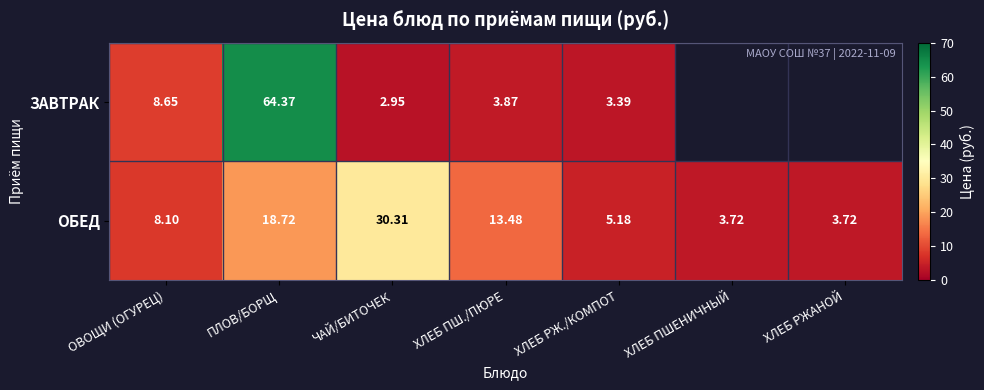

What is the highest value of the ОБЕД series?

30.3